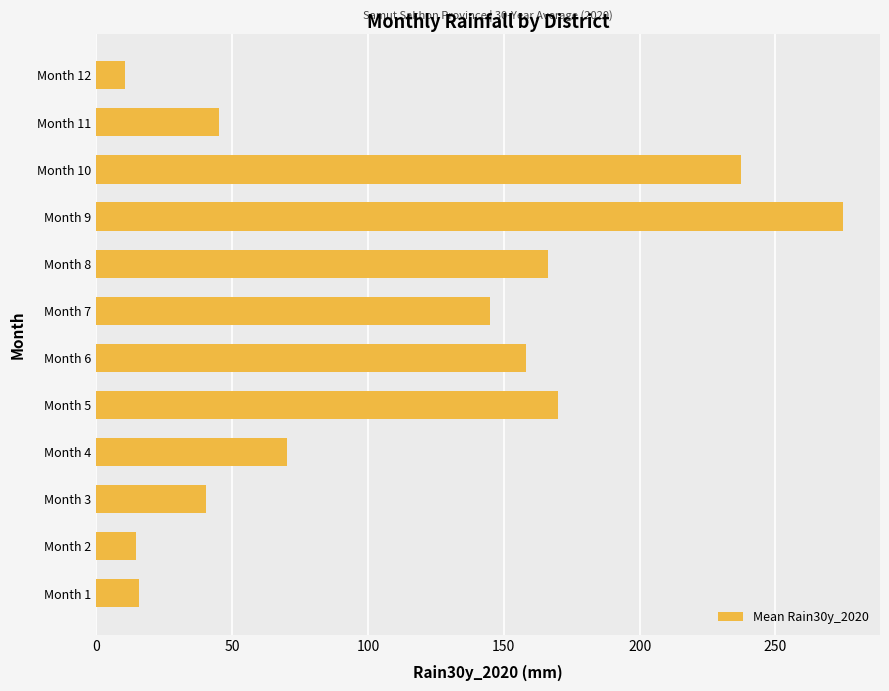

What is the change in value from Month 3 to Month 5?

+129.6